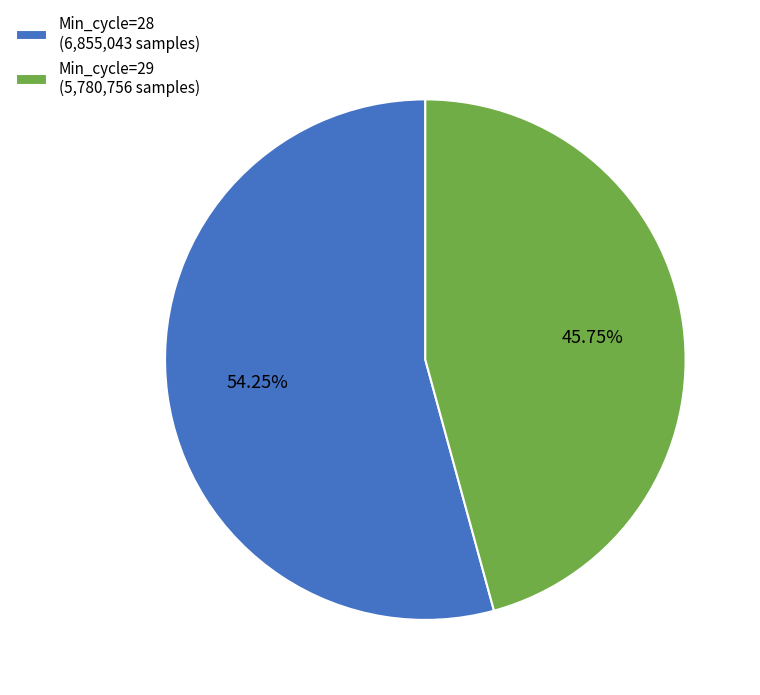

Count the number of slices in the pie.

2